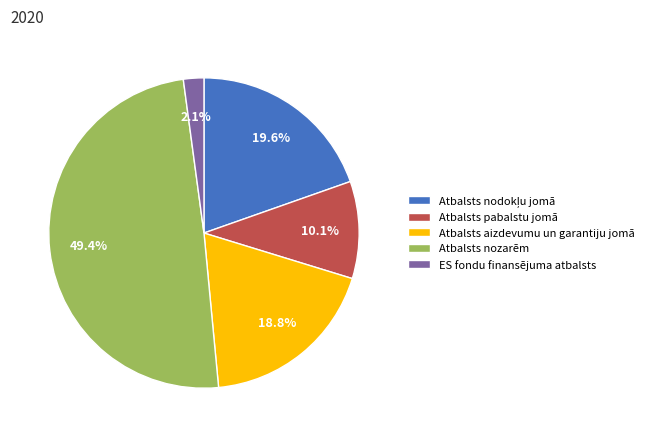

How much of the chart is everything except Atbalsts pabalstu jomā?

89.9%